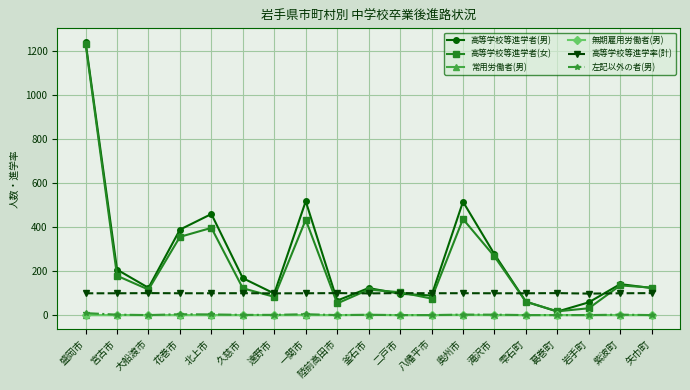

At which category is the sum across all series the highest?

盛岡市